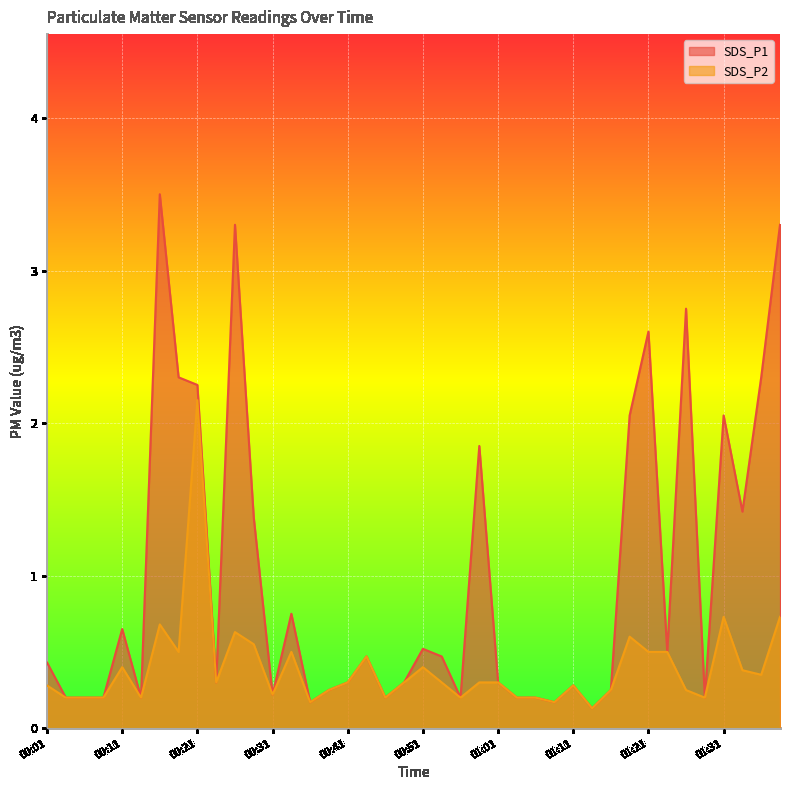

What is the difference between the highest and lowest values at 00:58?

1.6